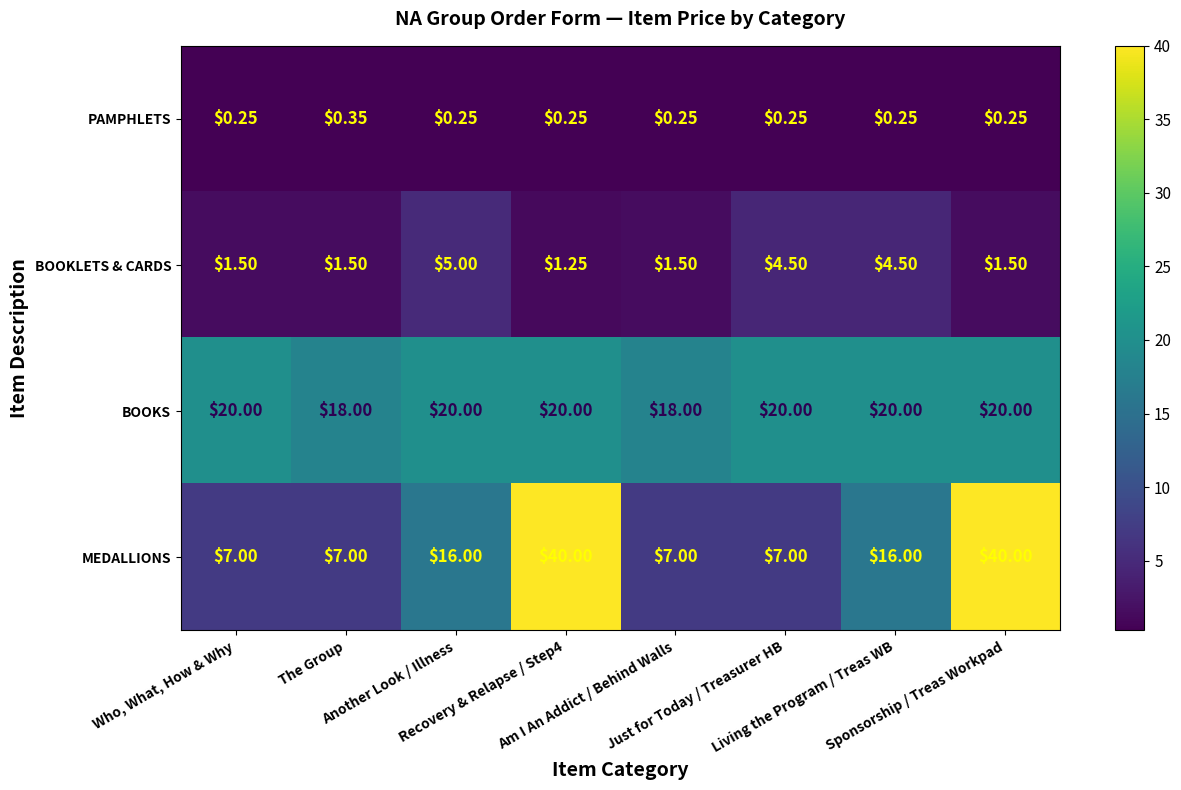

Count the number of data series in this chart.

4